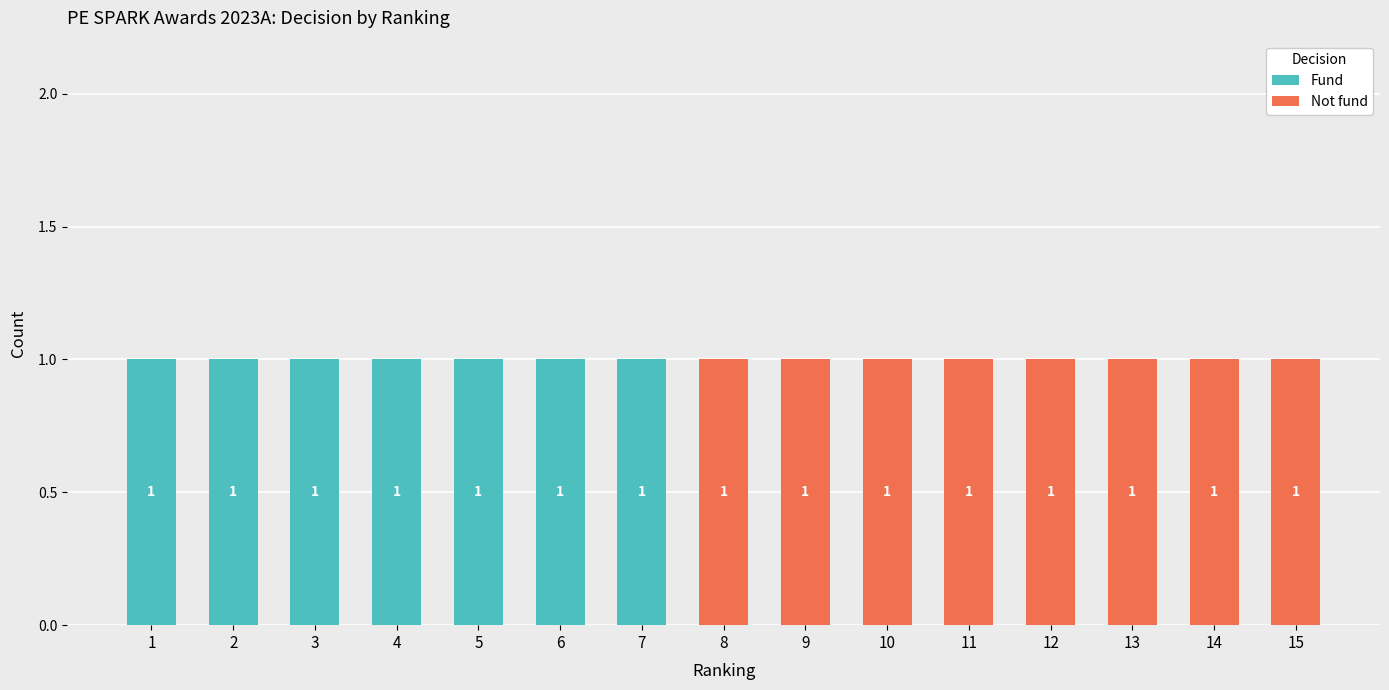

What is the total value across all series at 2?

1